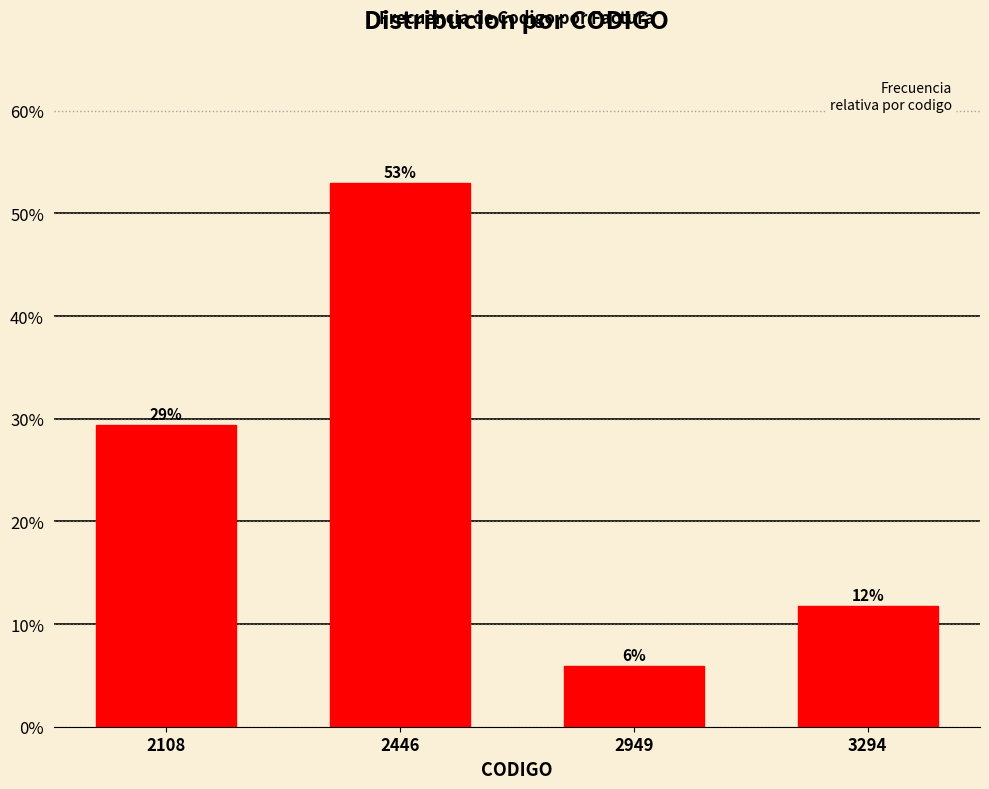

Are the bars horizontal?

No